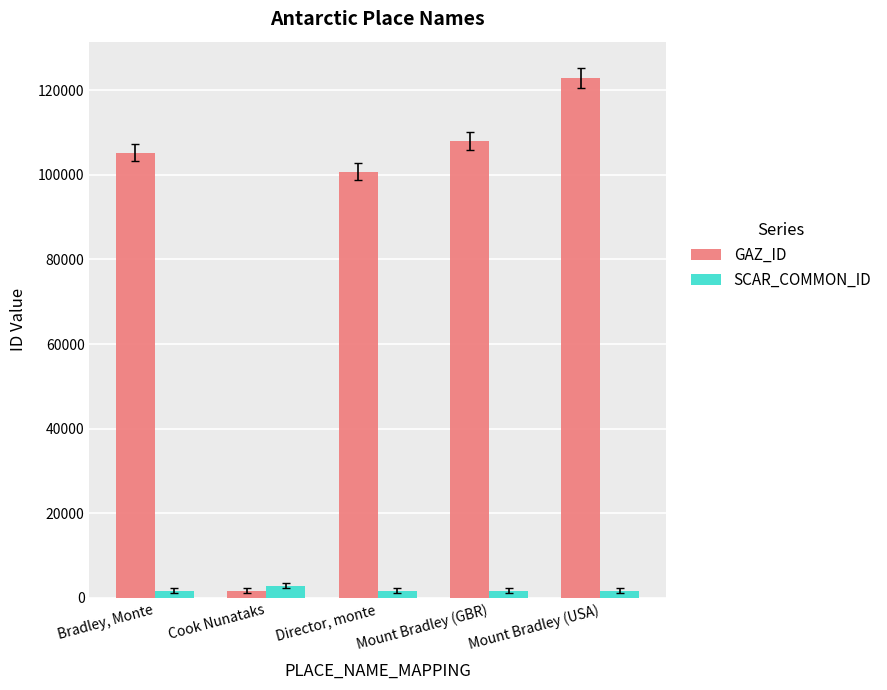

What is the difference between the maximum and minimum values in the GAZ_ID series?

121113